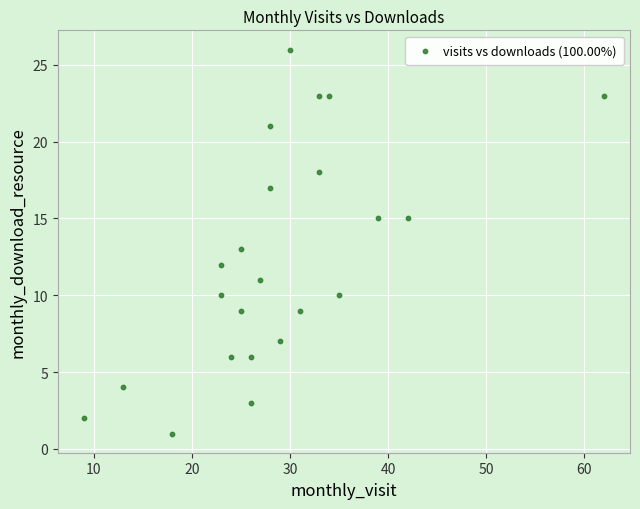

What is the range of X values (max minus min)?

53